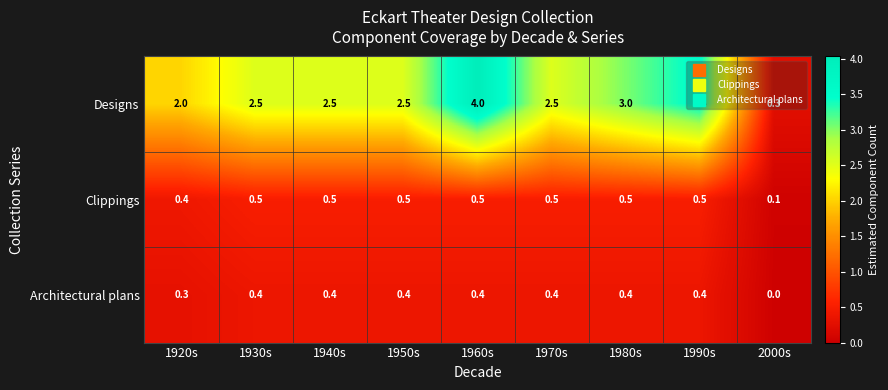

What is the greatest value displayed?

4.0